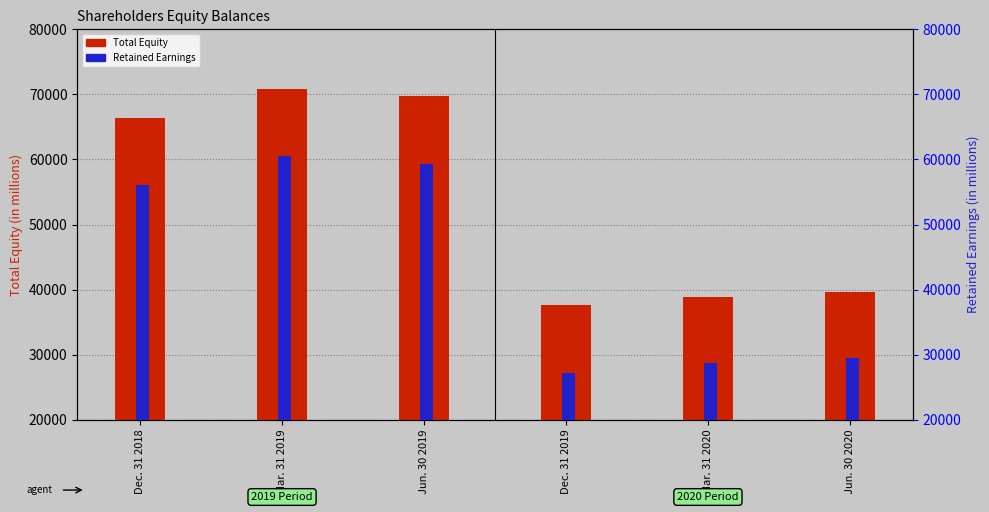

What are all the series names shown in the legend?

Total Equity, Retained Earnings